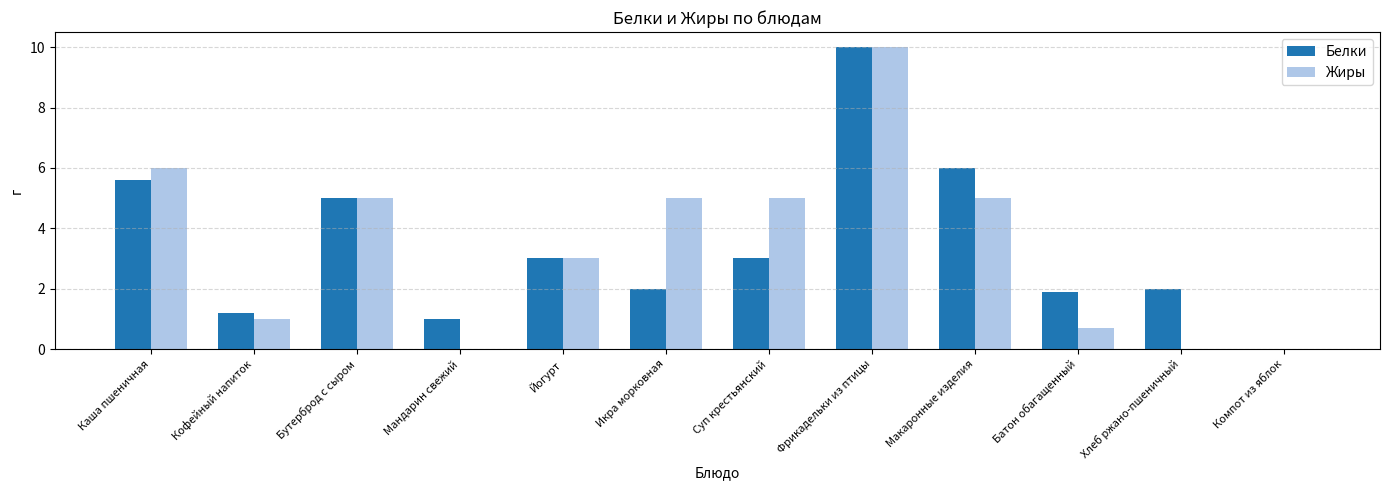

The value of Жиры at Макаронные изделия is 5.0. True or false?

True